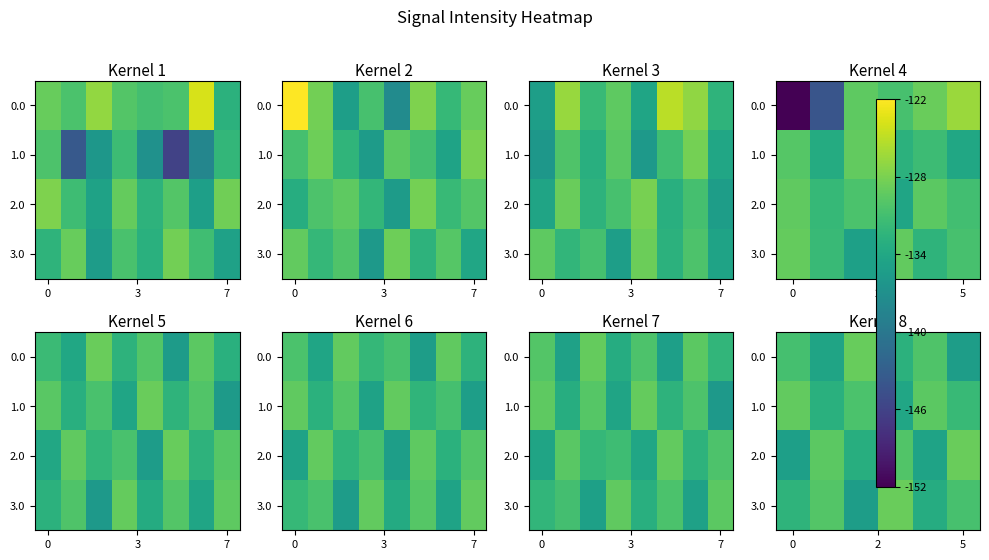

List the series in order of their peak value, lowest first.

1.0, 0.0, 2.0, 3.0